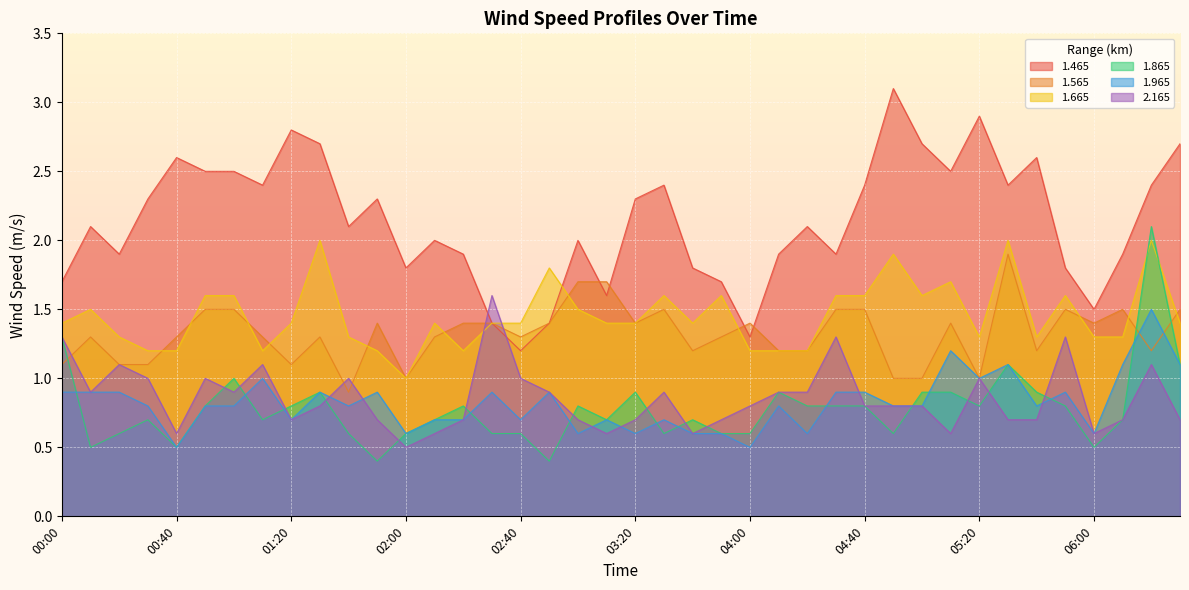

Which label corresponds to the largest value in the chart?

04:50